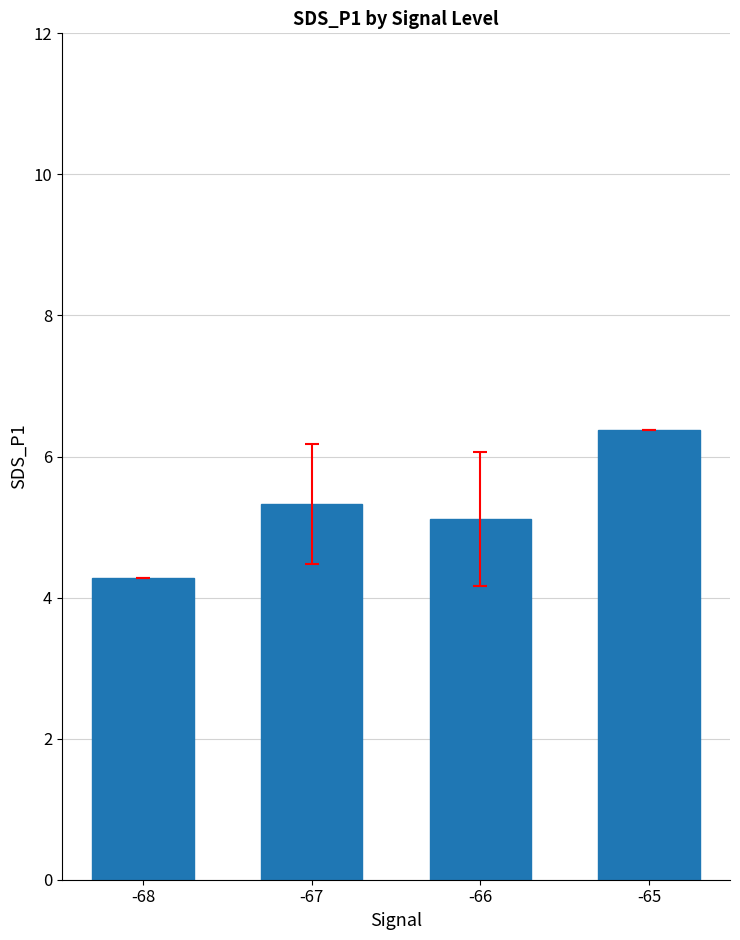

The chart shows a value of 2.3 at -65. True or false?

False